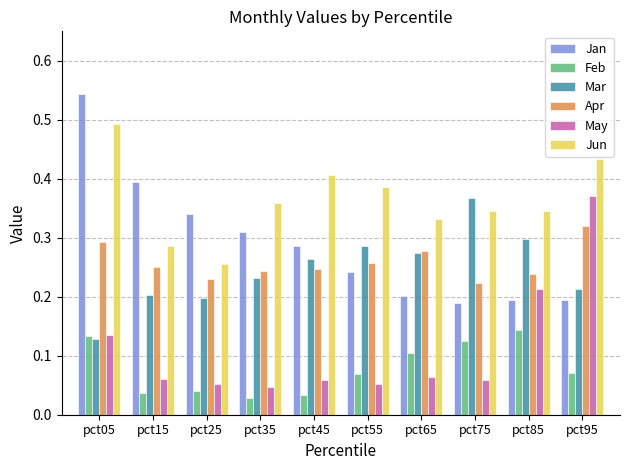

At which category does the chart reach its peak across all series?

pct05